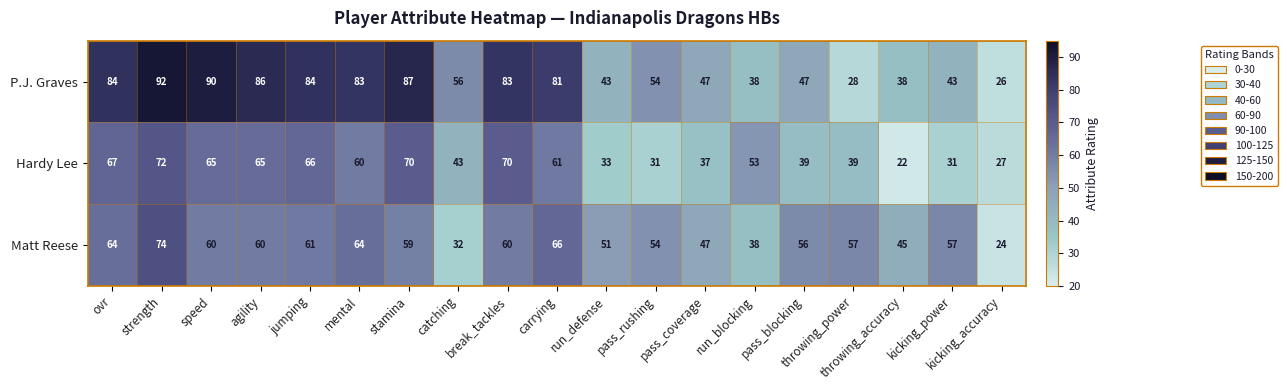

What is the average value of the Matt Reese series?

54